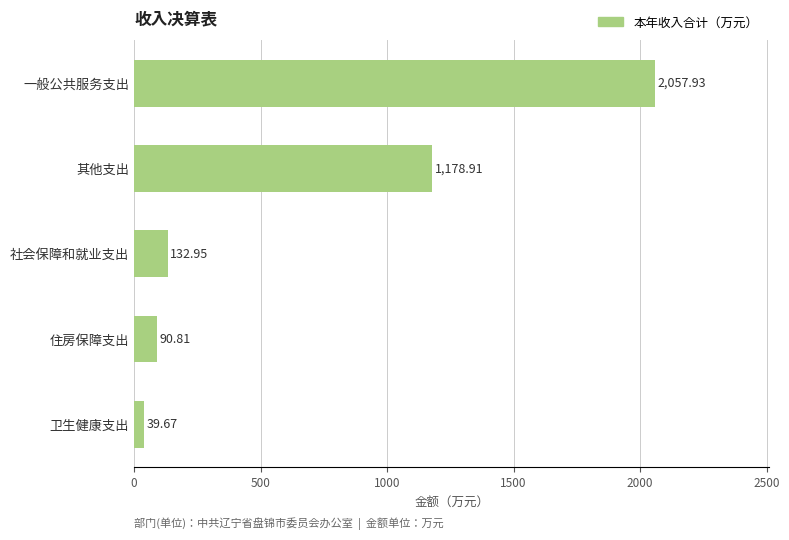

What is the average value?

700.1